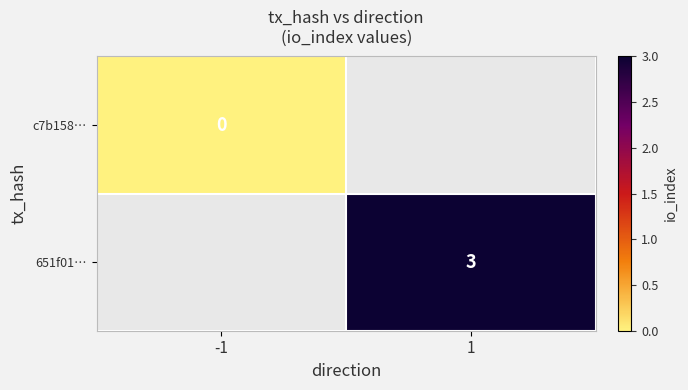

The 651f01… series shows 4 at 1. True or false?

False